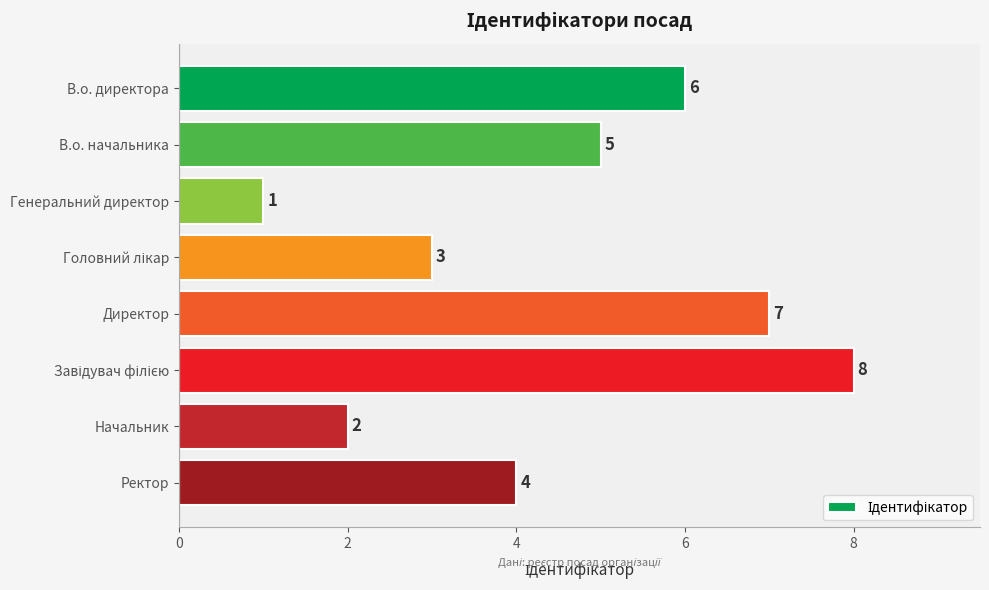

What is the smallest value displayed?

1